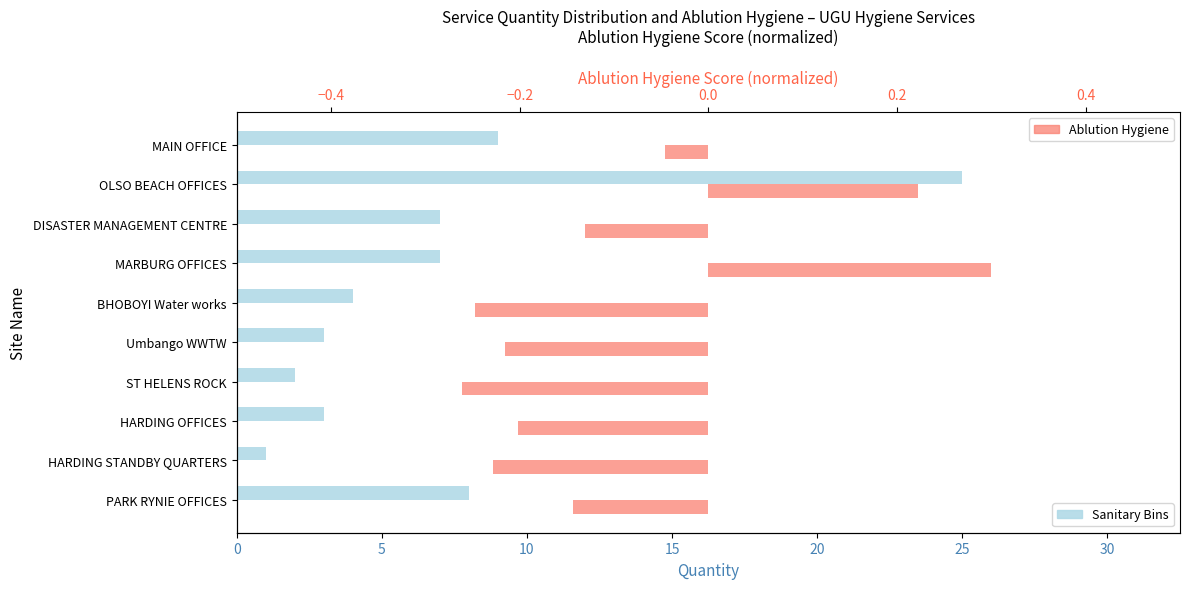

List the series in order of their overall mean, highest first.

Sanitary Bins (Qty), Ablution Hygiene (normalized)